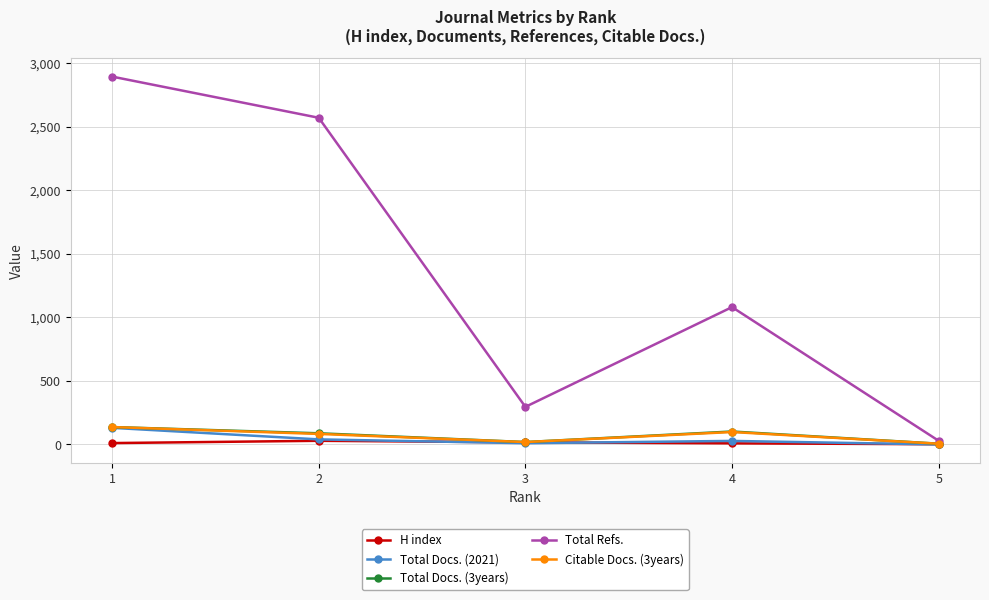

Is the value of Total Docs. (3years) at 1 greater than the value of Total Refs. at 3?

No